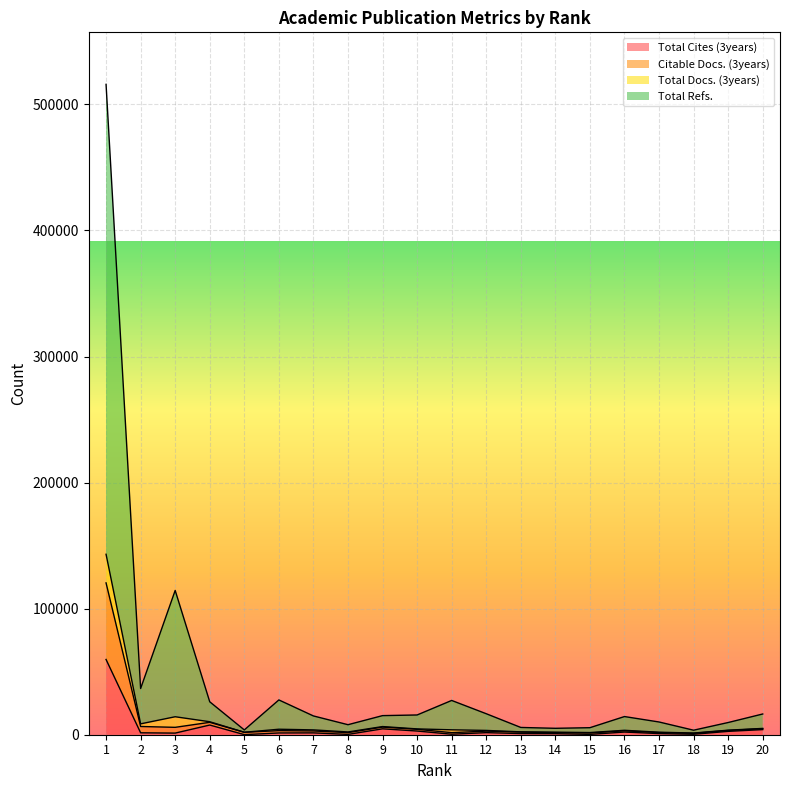

True or false: Citable Docs. (3years) and Total Cites (3years) cross at least once.

False